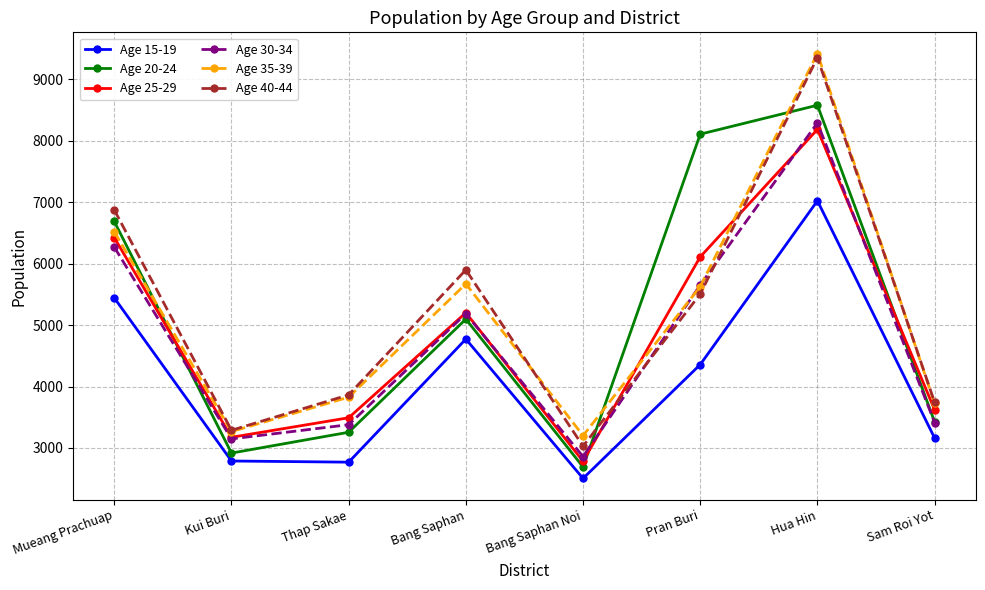

What is the maximum value shown in the chart?

9422